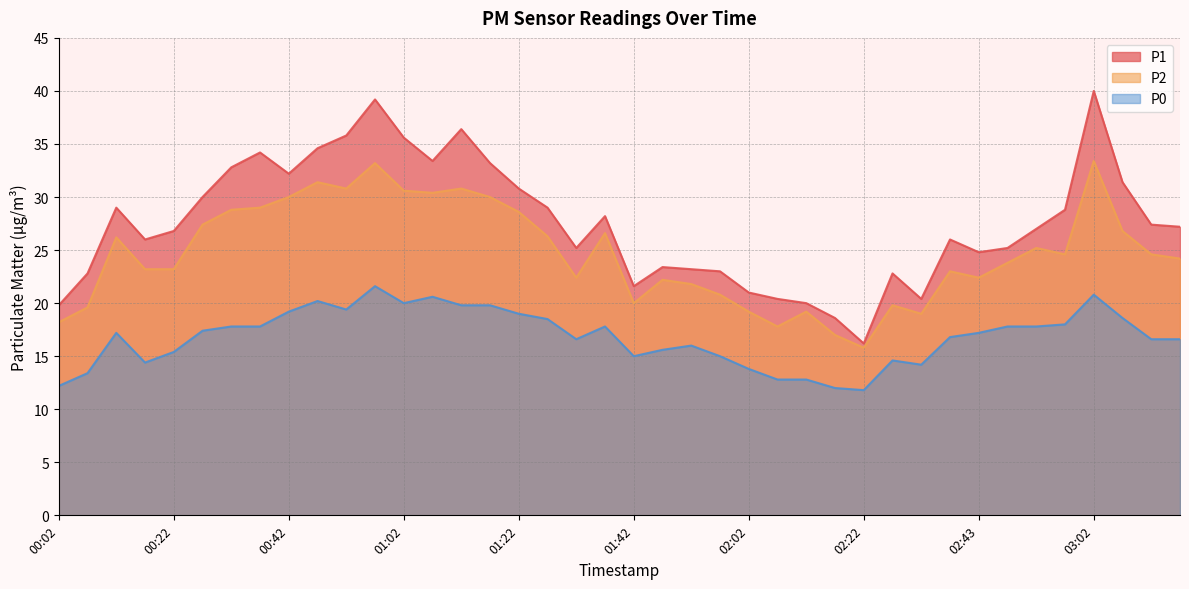

Reading left to right, list all the values displayed in this chart.

P1: 00:02=19.8	00:07=22.8	00:13=29.0	00:17=26.0	00:22=26.8	00:27=30.0	00:33=32.8	00:38=34.2	00:42=32.2	00:48=34.6	00:52=35.8	00:58=39.2	01:02=35.6	01:08=33.4	01:12=36.4	01:17=33.2	01:22=30.8	01:27=29.0	01:33=25.2	01:37=28.2	01:42=21.6	01:48=23.4	01:53=23.2	01:57=23.0	02:02=21.0	02:07=20.4	02:12=20.0	02:17=18.6	02:22=16.2	02:28=22.8	02:33=20.4	02:37=26.0	02:43=24.8	02:47=25.2	02:52=27.0	02:57=28.8	03:02=40.0	03:07=31.4	03:12=27.4	03:18=27.2
P2: 00:02=18.2	00:07=19.6	00:13=26.2	00:17=23.2	00:22=23.2	00:27=27.4	00:33=28.8	00:38=29.0	00:42=30.0	00:48=31.4	00:52=30.8	00:58=33.2	01:02=30.6	01:08=30.4	01:12=30.8	01:17=30.0	01:22=28.6	01:27=26.3	01:33=22.4	01:37=26.6	01:42=20.0	01:48=22.2	01:53=21.8	01:57=20.8	02:02=19.2	02:07=17.8	02:12=19.2	02:17=17.0	02:22=15.8	02:28=19.8	02:33=19.0	02:37=23.0	02:43=22.4	02:47=23.8	02:52=25.2	02:57=24.6	03:02=33.4	03:07=26.8	03:12=24.6	03:18=24.2
P0: 00:02=12.2	00:07=13.4	00:13=17.2	00:17=14.4	00:22=15.4	00:27=17.4	00:33=17.8	00:38=17.8	00:42=19.2	00:48=20.2	00:52=19.4	00:58=21.6	01:02=20.0	01:08=20.6	01:12=19.8	01:17=19.8	01:22=19.0	01:27=18.5	01:33=16.6	01:37=17.8	01:42=15.0	01:48=15.6	01:53=16.0	01:57=15.0	02:02=13.8	02:07=12.8	02:12=12.8	02:17=12.0	02:22=11.8	02:28=14.6	02:33=14.2	02:37=16.8	02:43=17.2	02:47=17.8	02:52=17.8	02:57=18.0	03:02=20.8	03:07=18.6	03:12=16.6	03:18=16.6